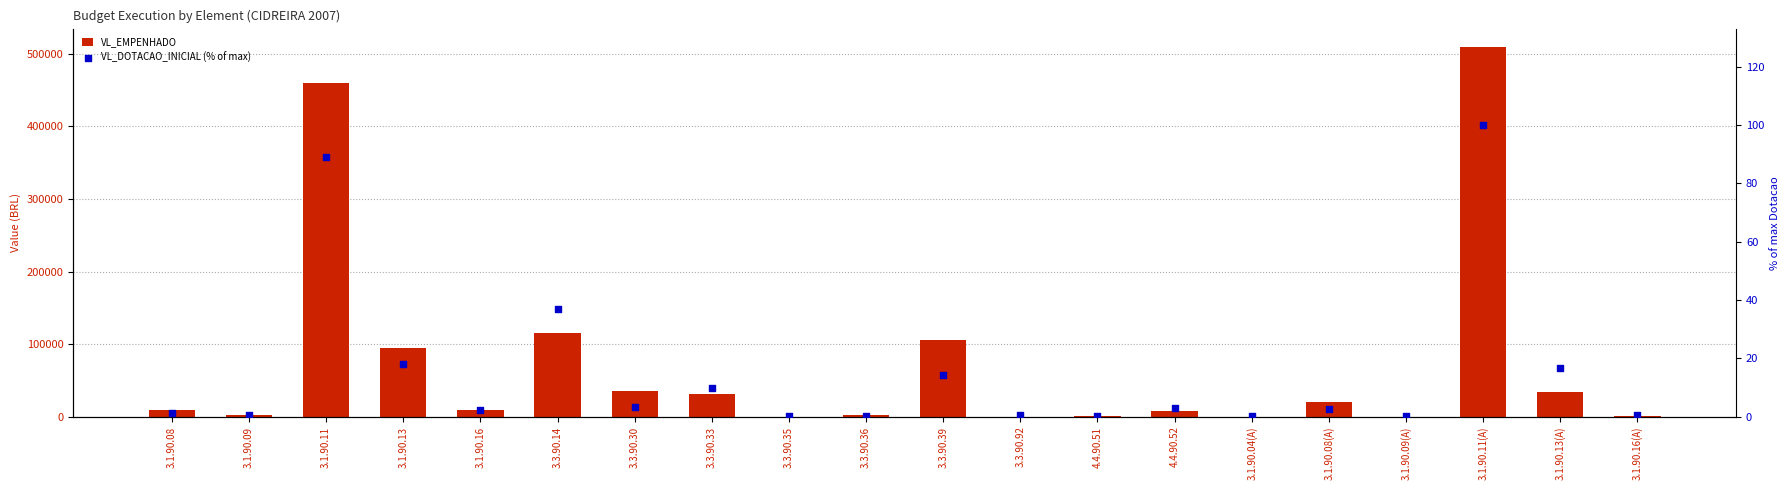

Is the value of VL_DOTACAO_INICIAL (% of max) at 3.1.90.09(A) greater than the value of VL_EMPENHADO at 3.3.90.35?

Yes